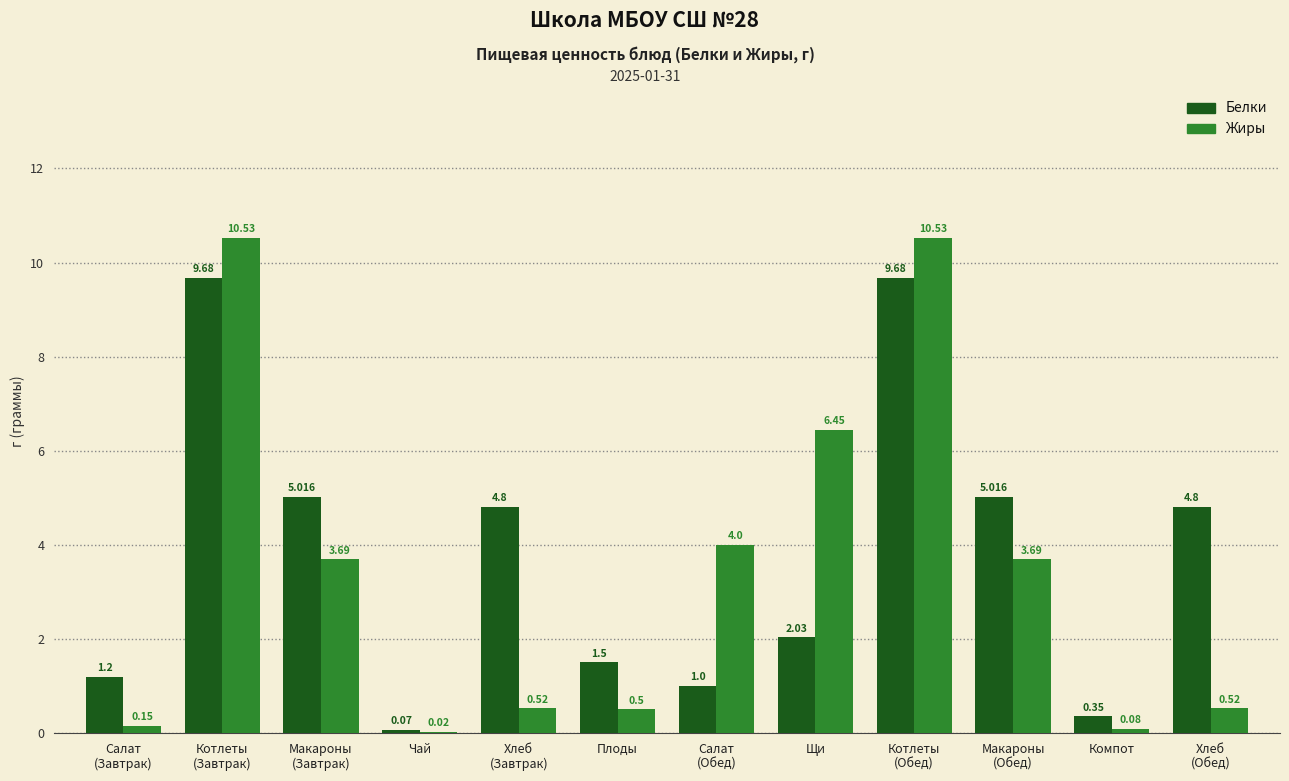

Which series has the widest spread of values?

Жиры